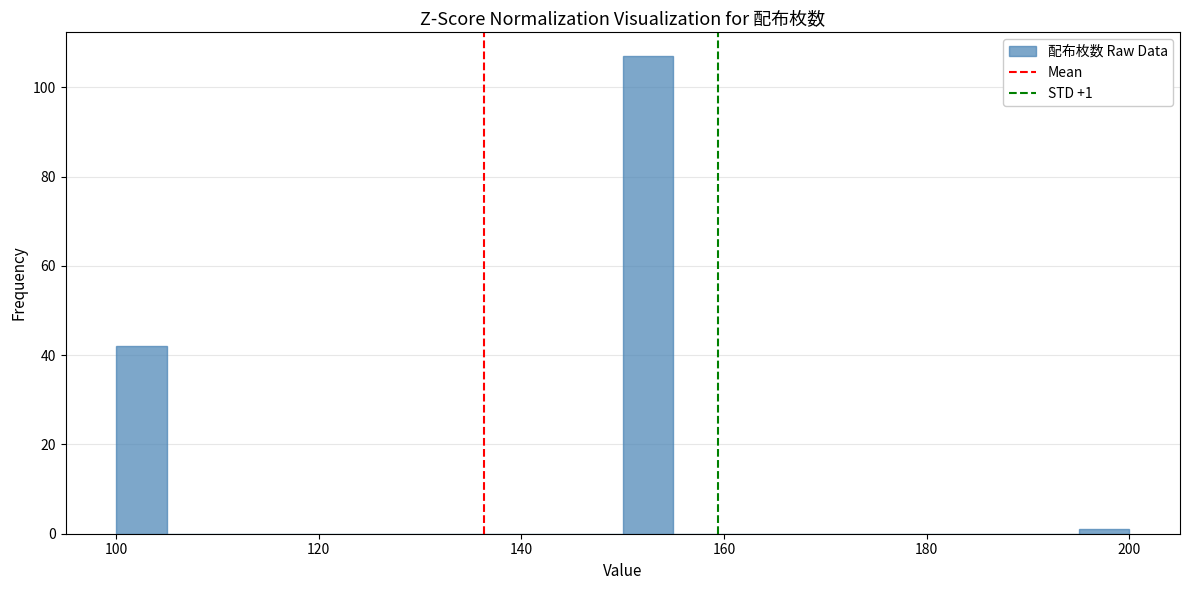

Read against the x-axis, roughly where is the centre of the tallest bar?

152